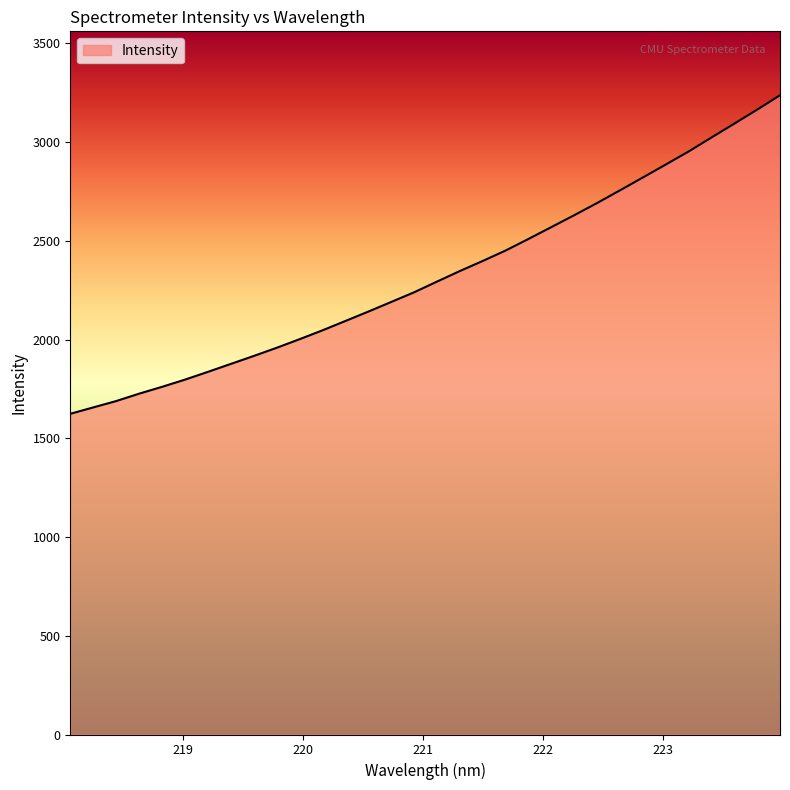

What is the minimum value shown in the chart?

1623.8